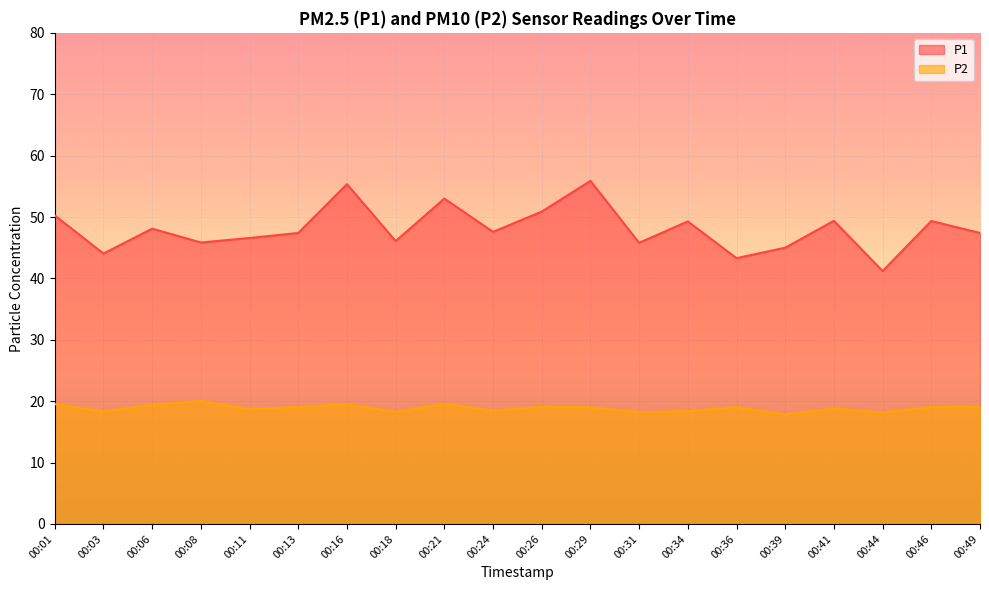

True or false: P1 has a value of 45.8 at 00:31.

True